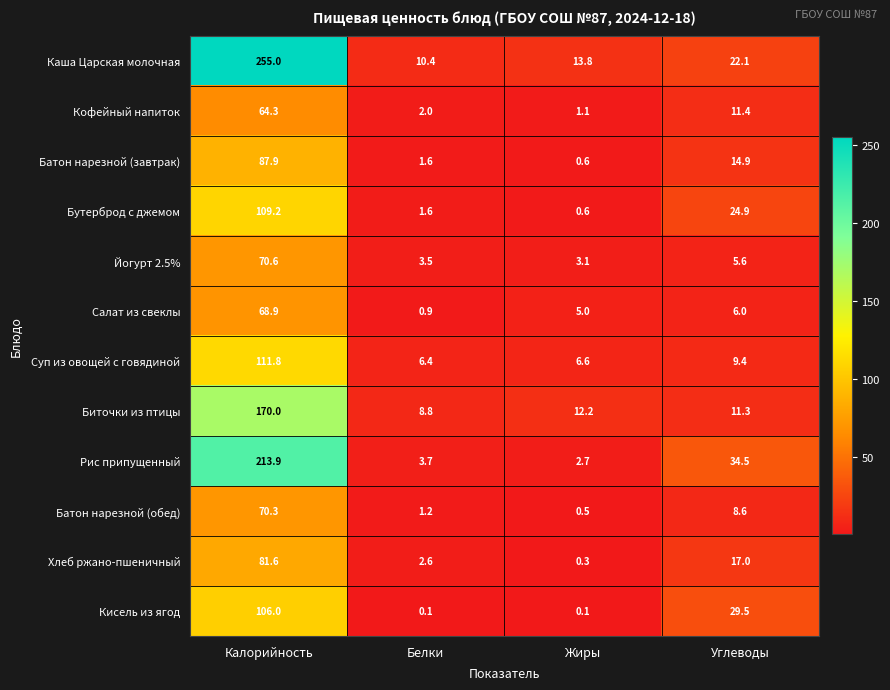

The Кофейный напиток series shows 1.1 at Жиры. True or false?

True